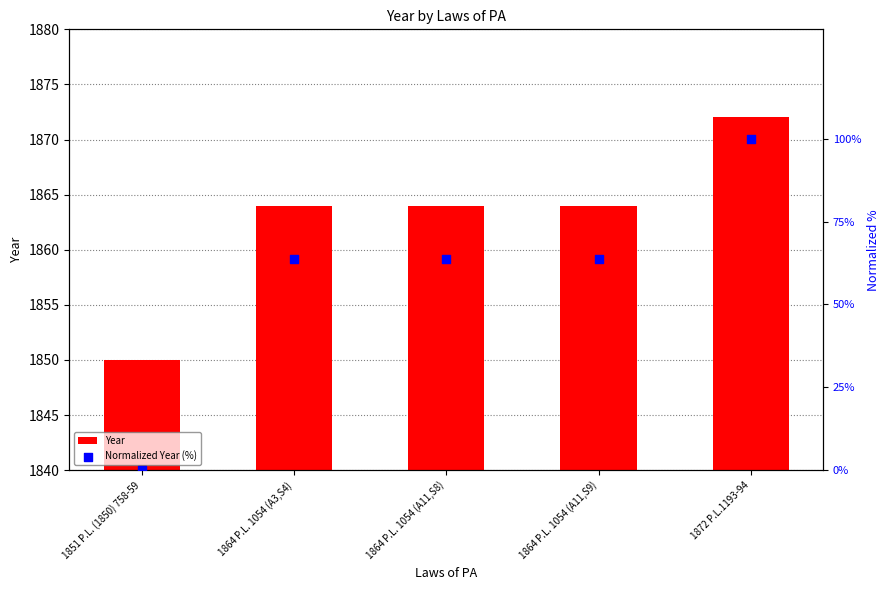

What are all the series names shown in the legend?

Year, Normalized Year (%)